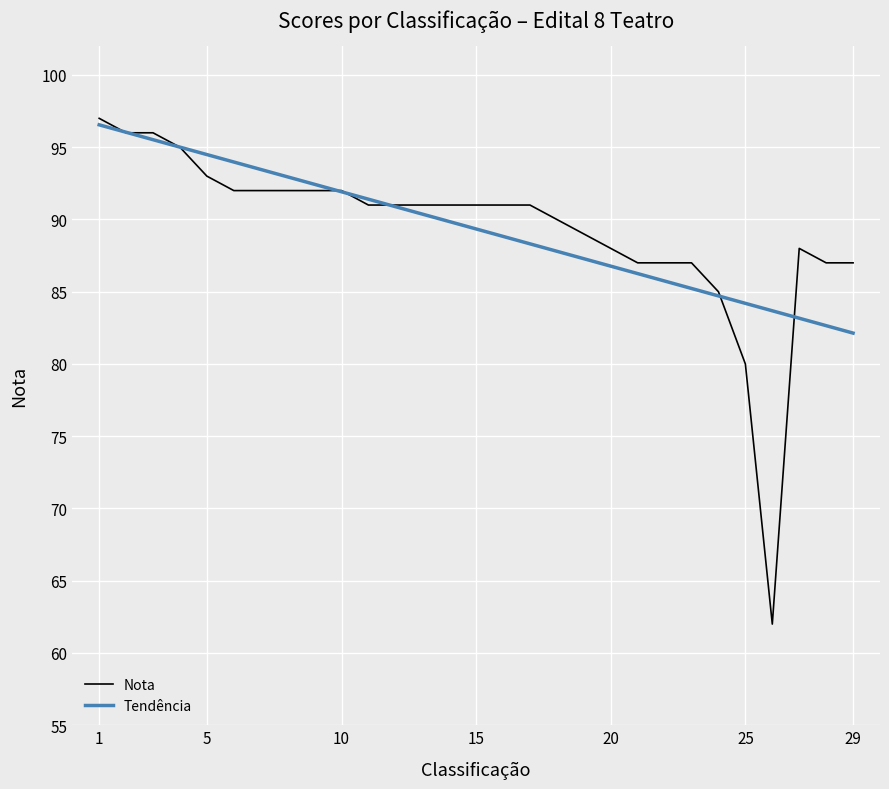

Which series has the widest spread of values?

Nota